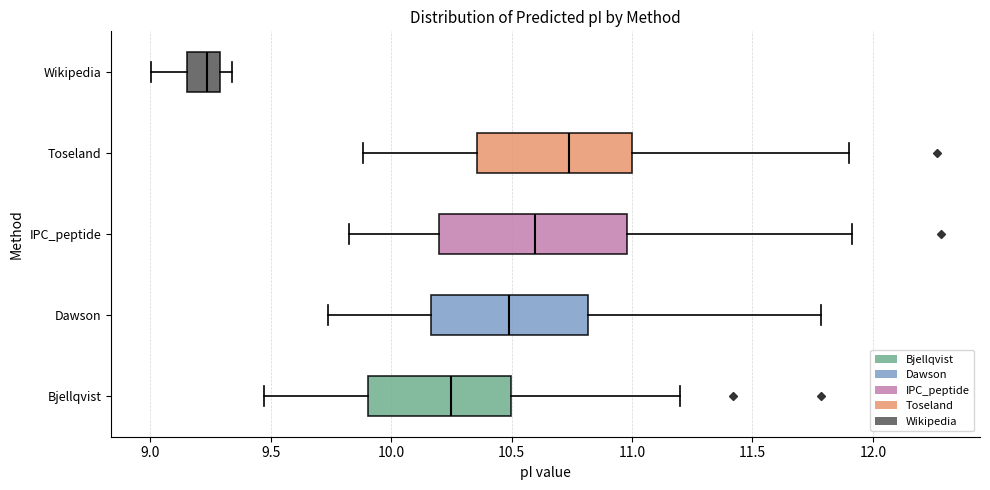

Reading bottom to top, transcribe this box plot: for each box, give where its median line is, the range the box spans, and where its two whiskers end, as read against the x-axis. The values are not printed on the chart, so give them approximately, as read against the axis.

Bjellqvist: median 10.25, box 9.90 to 10.50, whiskers 9.45 to 11.20
Dawson: median 10.50, box 10.15 to 10.80, whiskers 9.75 to 11.80
IPC_peptide: median 10.60, box 10.20 to 11.00, whiskers 9.80 to 11.90
Toseland: median 10.75, box 10.35 to 11.00, whiskers 9.90 to 11.90
Wikipedia: median 9.25, box 9.15 to 9.30, whiskers 9.00 to 9.35